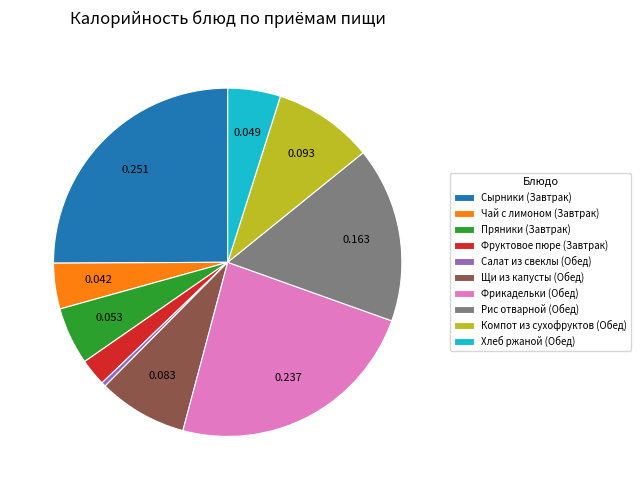

Which has a higher value, Чай с лимоном (Завтрак) or Салат из свеклы (Обед)?

Чай с лимоном (Завтрак)